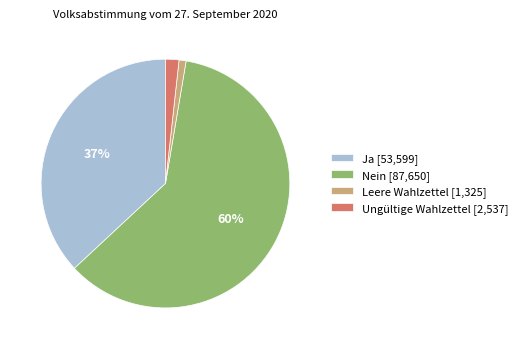

How many segments does this pie chart have?

4